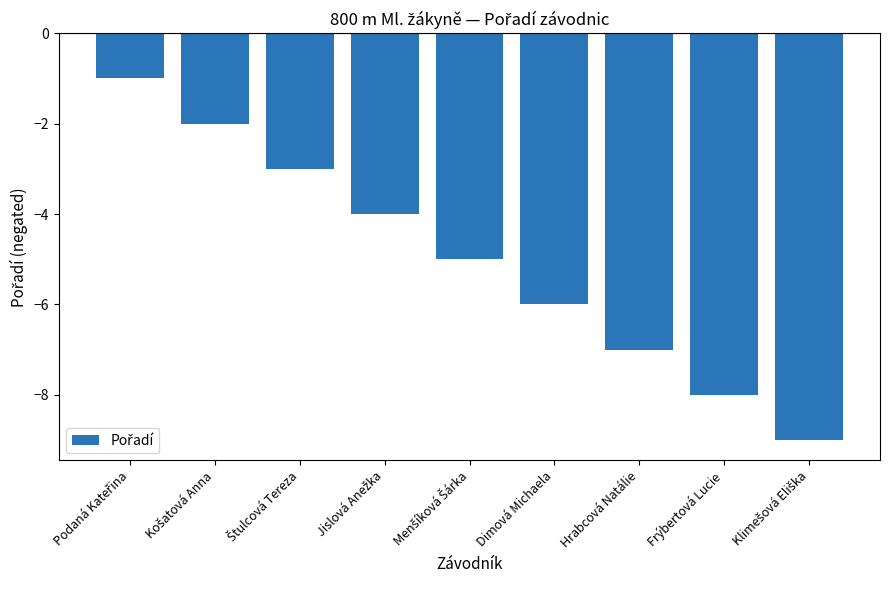

Is it true that the value at Hrabcová Natálie is -11?

False